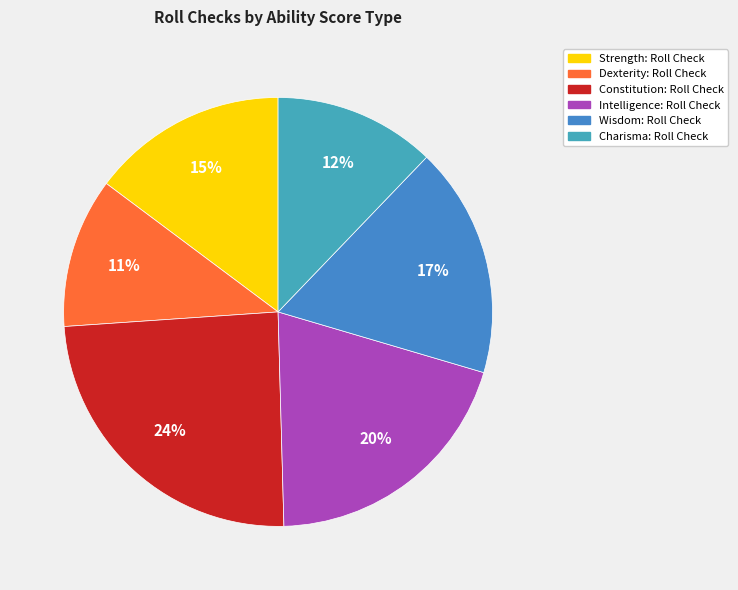

Does Intelligence represent more than half of the total?

No